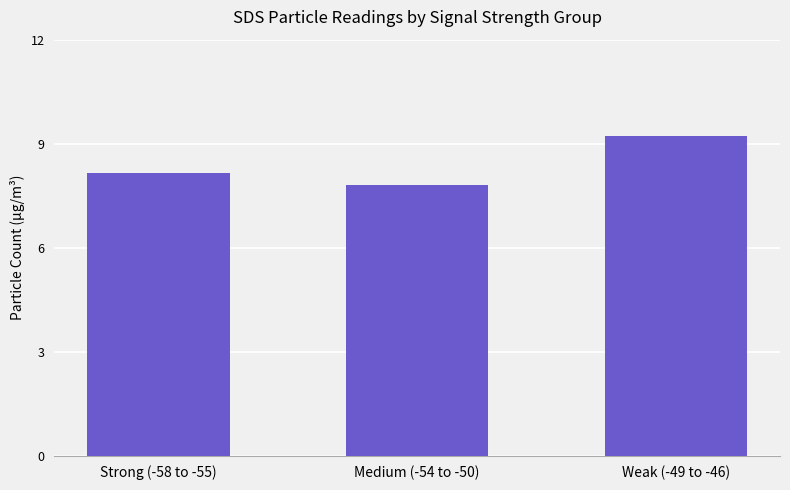

What is the maximum value shown in the chart?

9.2